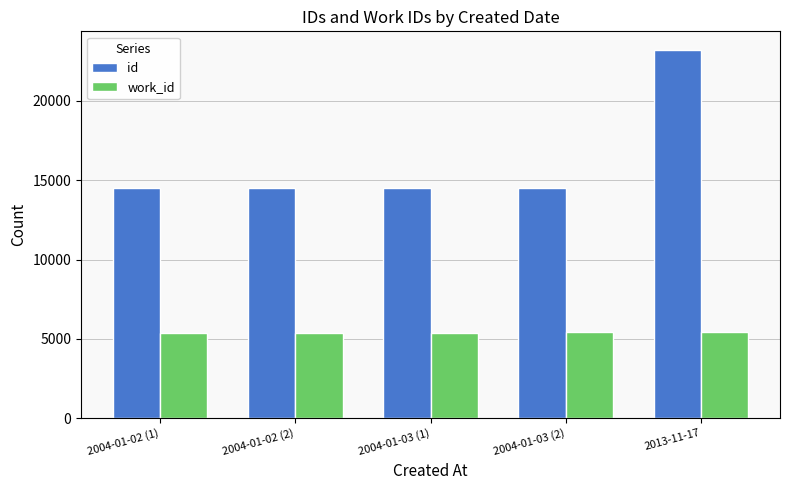

What is the difference between the highest and lowest values at 2004-01-02 (1)?

9092